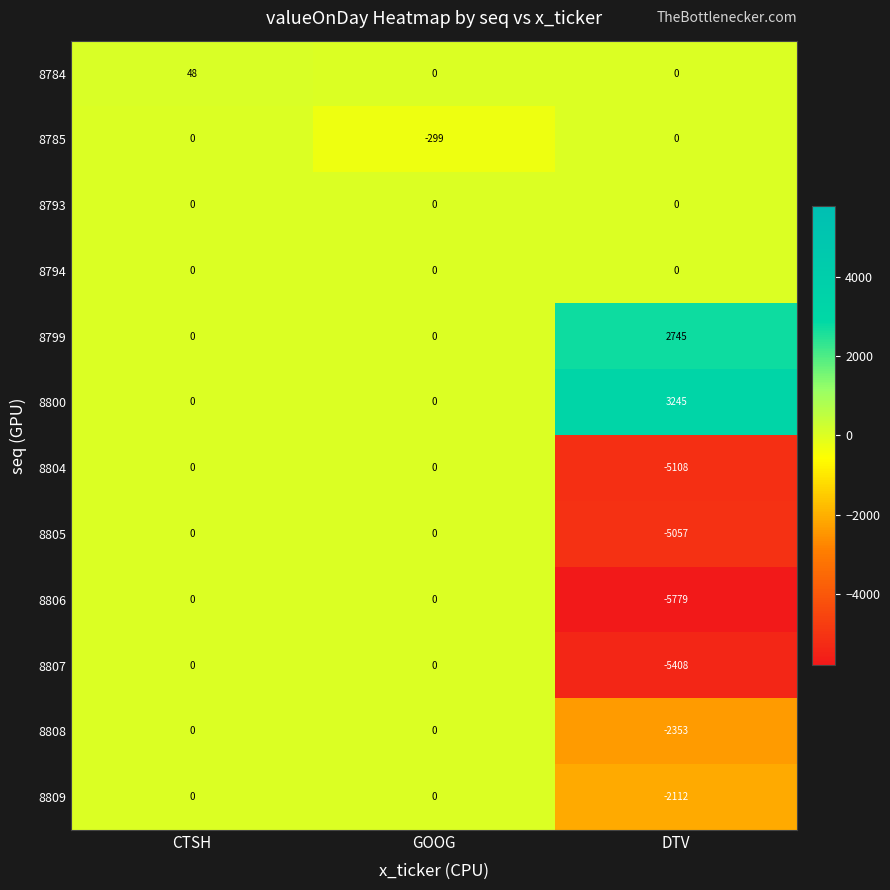

How many 8785 values are between -299 and 0?

3